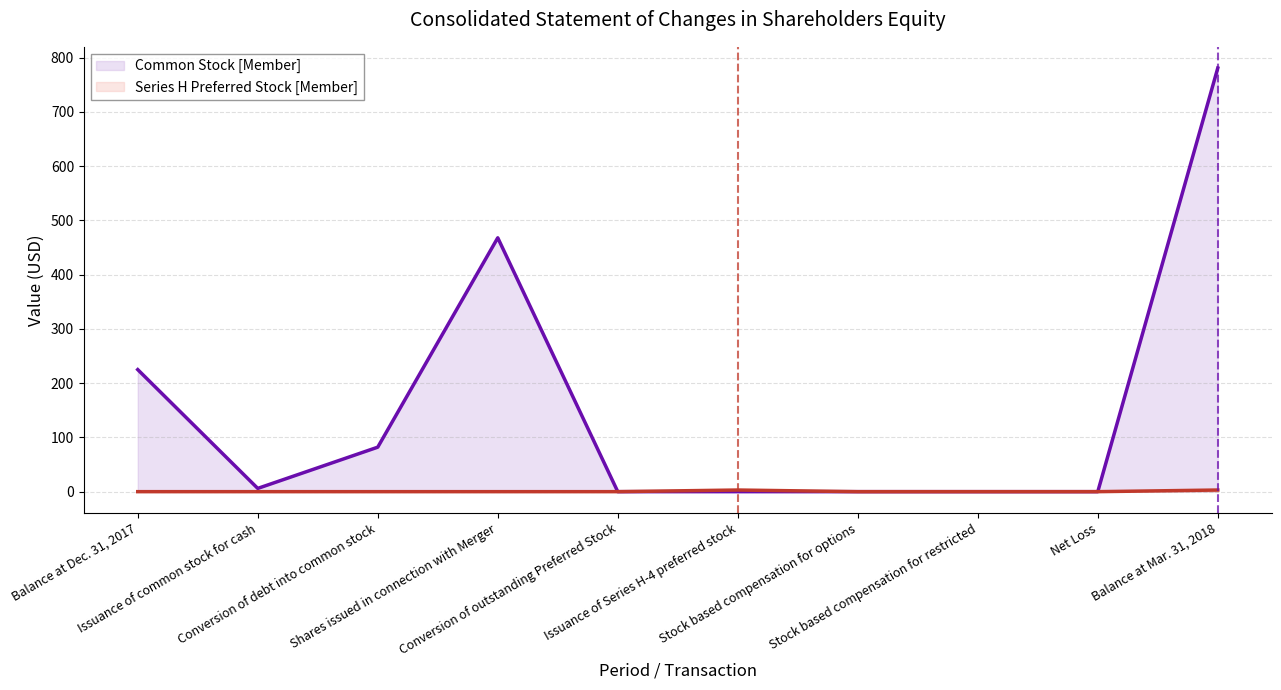

How many lines are shown in the chart?

2